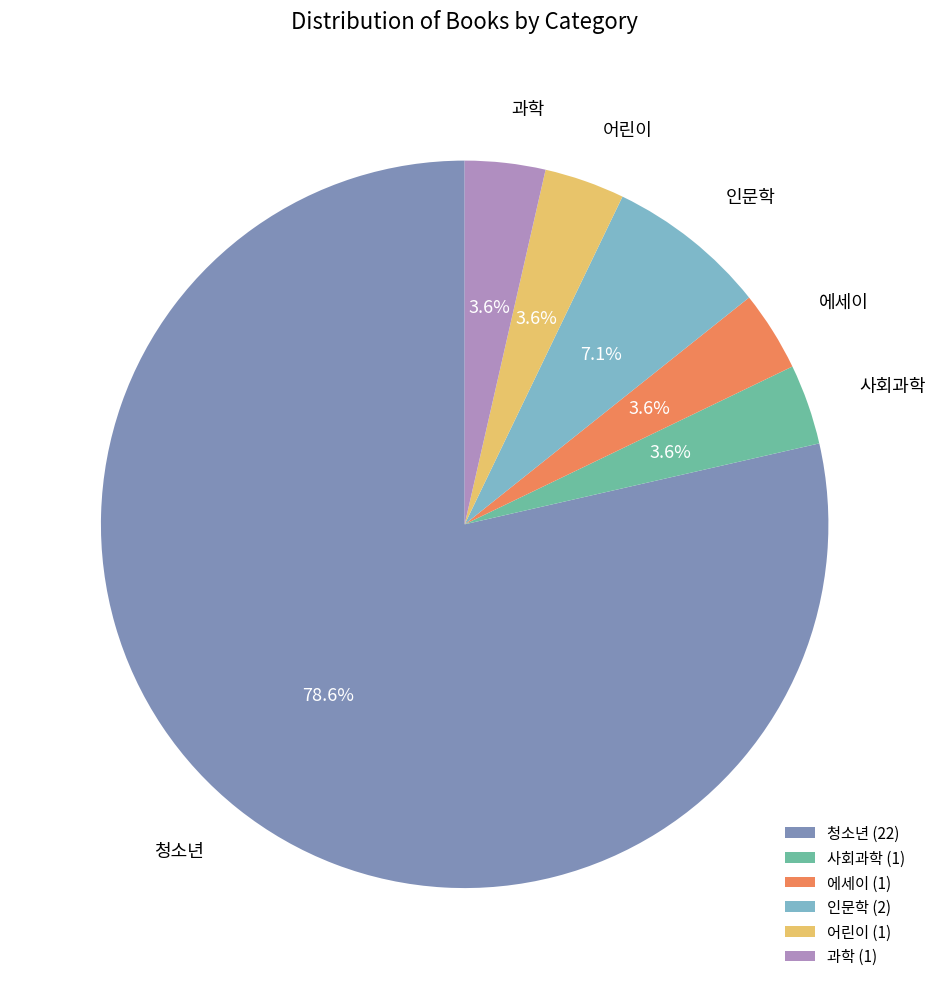

What percentage is the 어린이 slice, to the nearest percent?

4%